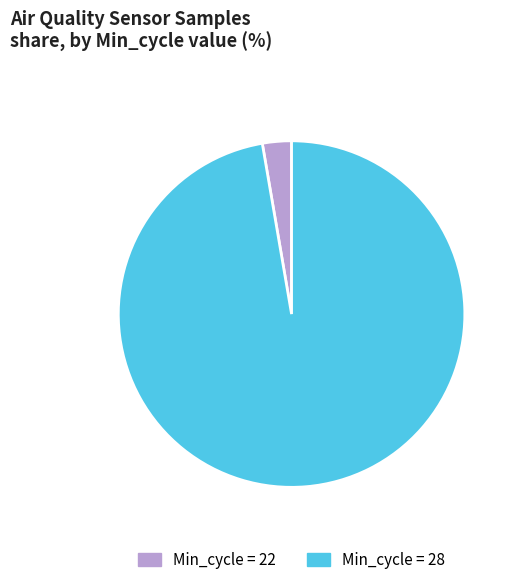

Between Min_cycle = 28 and Min_cycle = 22, which is larger?

Min_cycle = 28